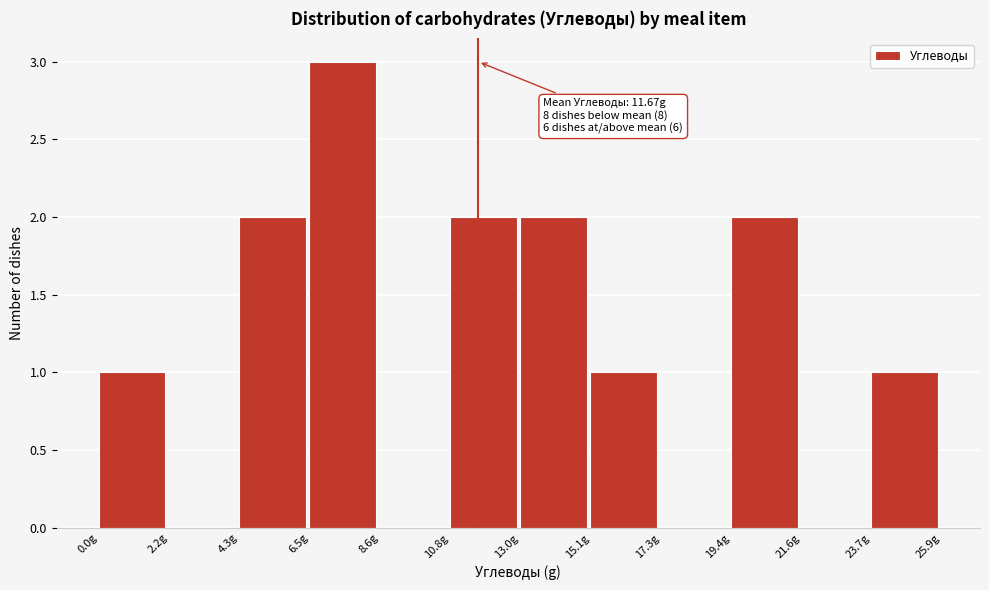

Over which range of the x-axis is the bar tallest?

6.5 to 8.5